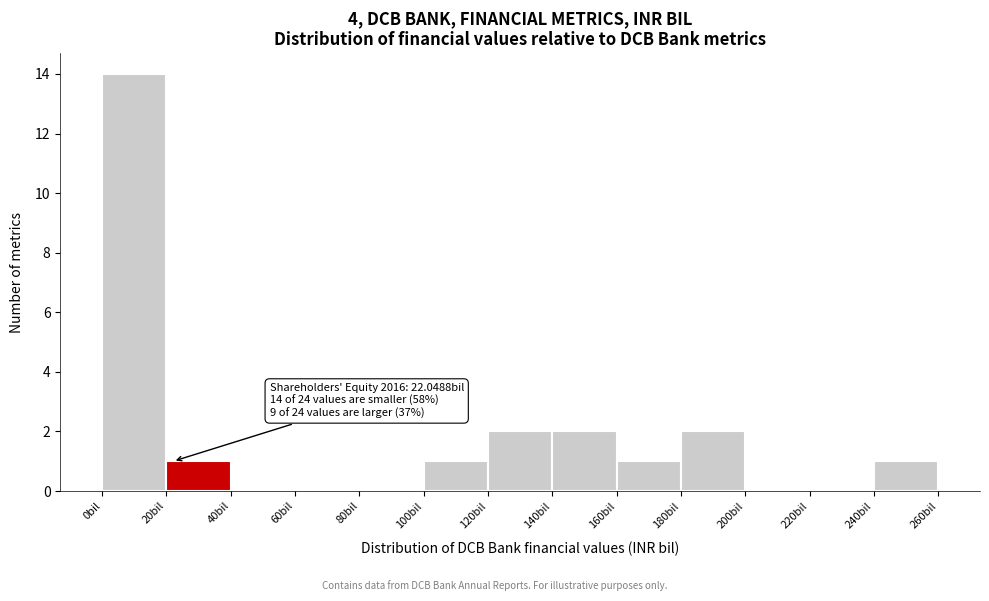

Over which range of the x-axis is the bar tallest?

0 to 20